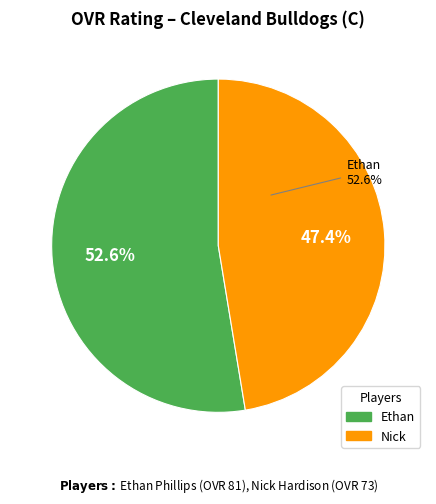

What is the ratio of the value at Ethan to the value at Nick?

1.1